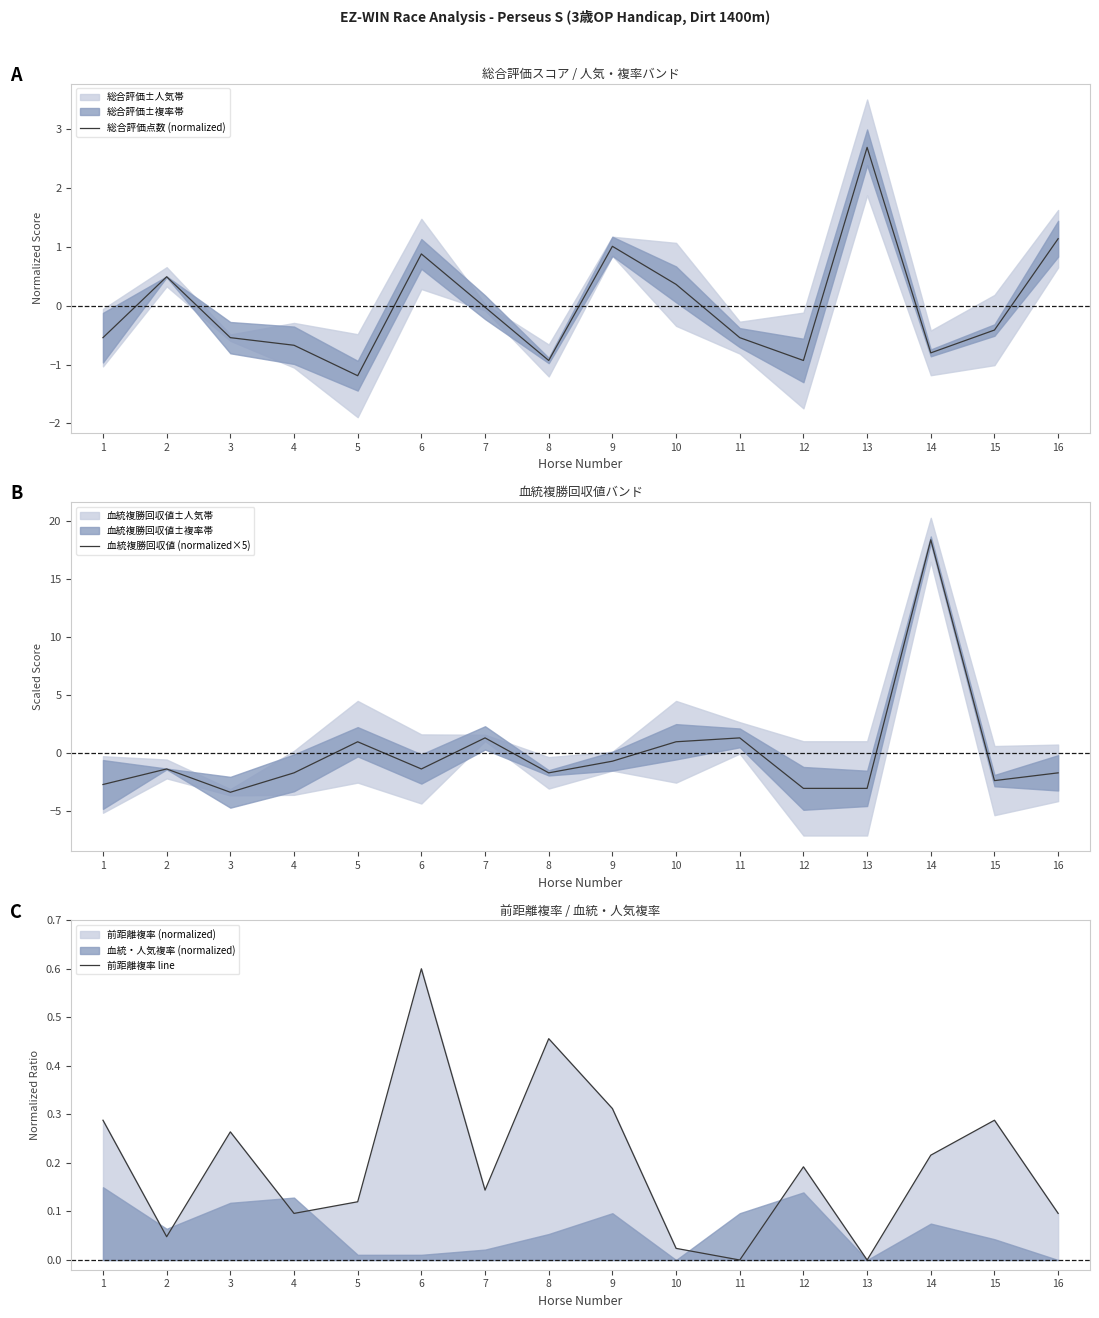

True or false: 血統複勝回収値 (normalized×5) has a value of -0.7 at 9.

True